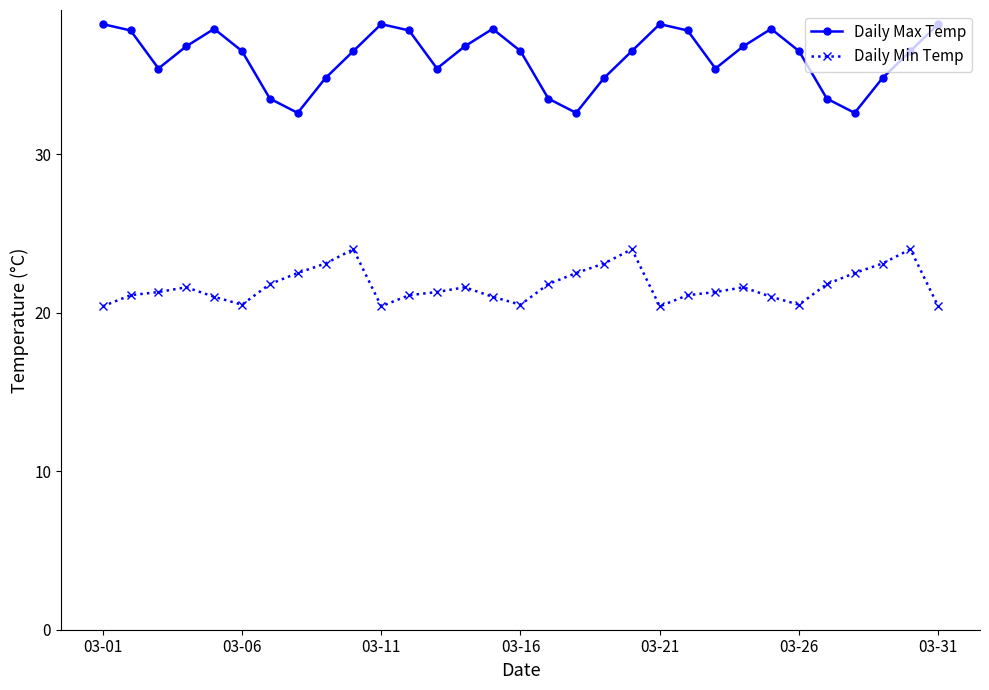

Which series has the largest range (max minus min)?

Daily Max Temp